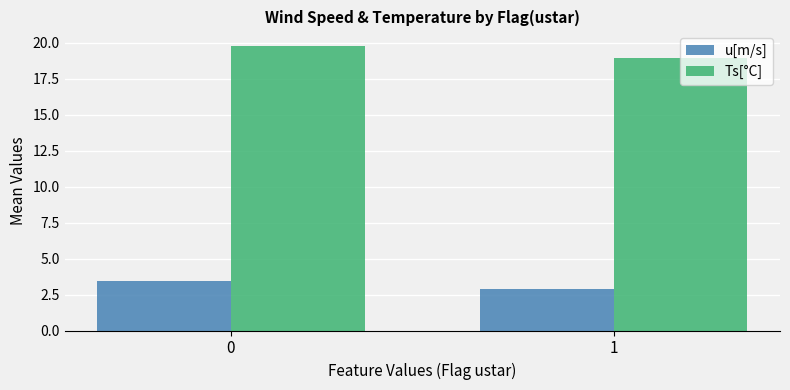

What are all the series names shown in the legend?

u[m/s], Ts[°C]